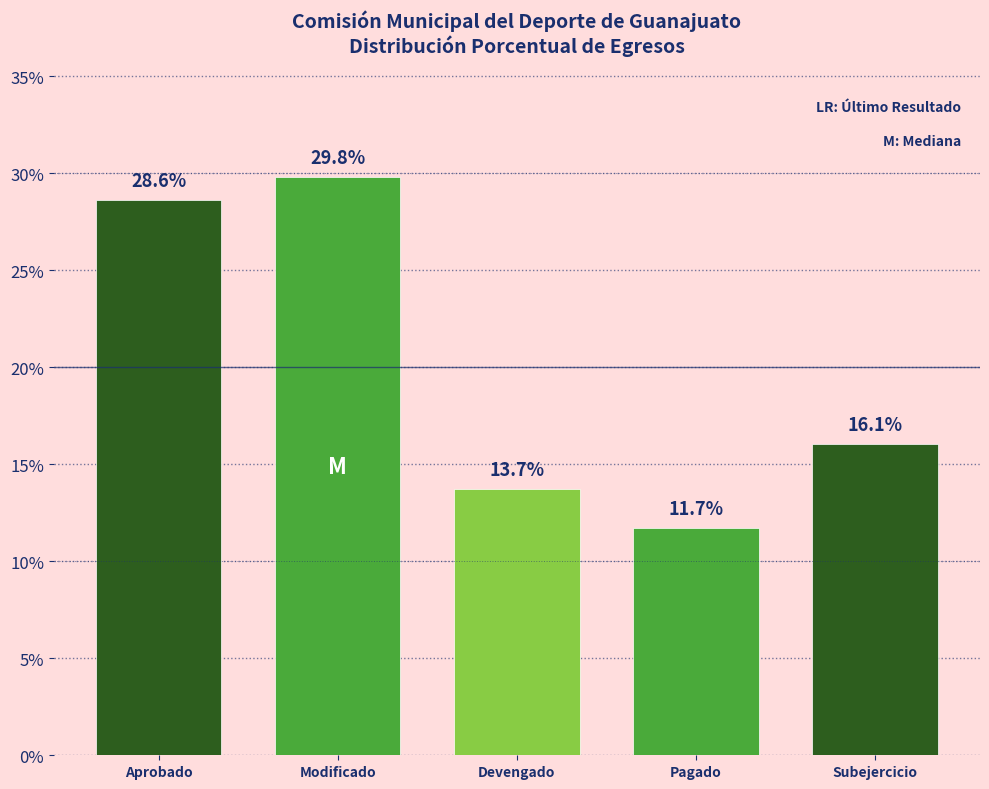

Reading left to right, extract all data points from this chart.

Aprobado=28.6	Modificado=29.8	Devengado=13.7	Pagado=11.7	Subejercicio=16.1